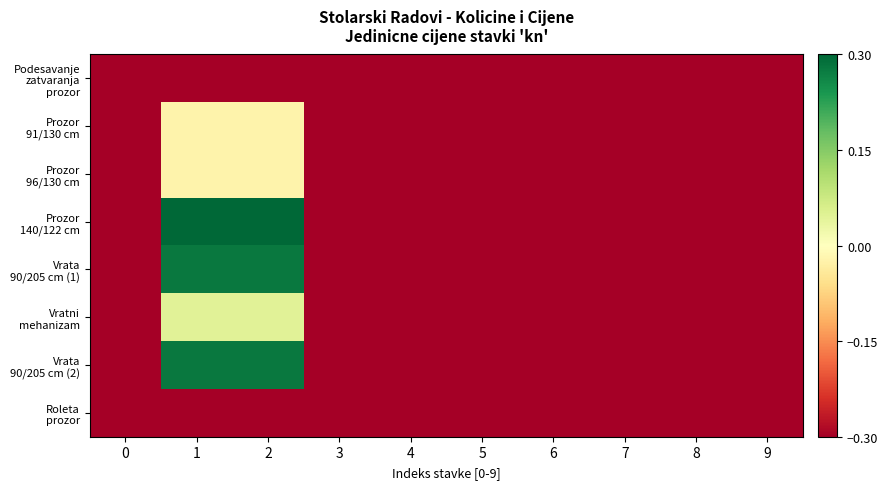

Which series has the largest total across all categories?

Prozor 140/122 cm